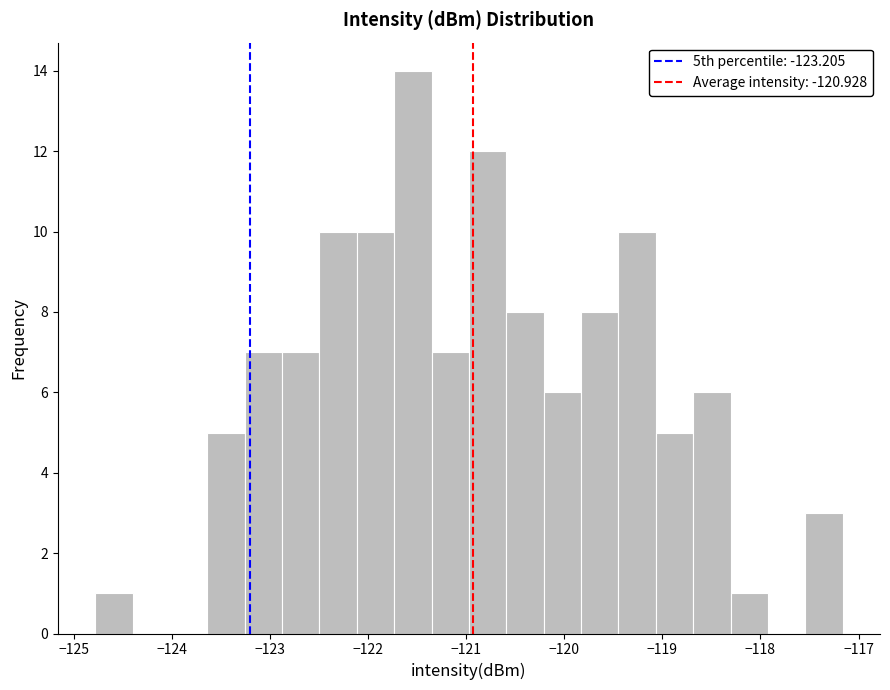

Read against the x-axis, roughly where is the centre of the tallest bar?

-121.5